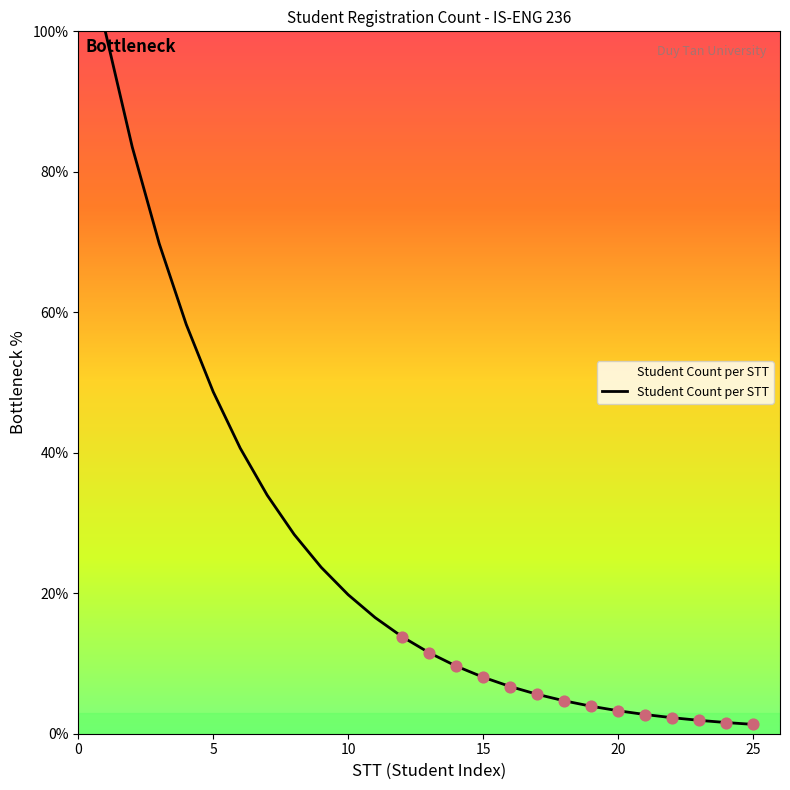

What is the greatest value displayed?

100.0